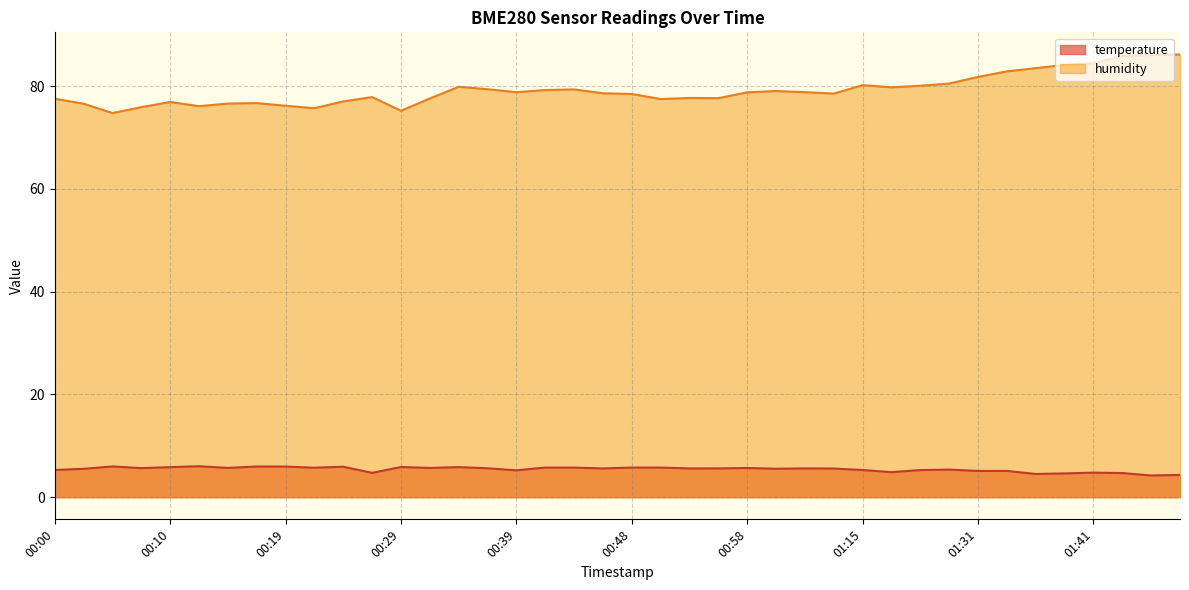

What is the sum of the humidity values at 00:05 and 00:46?

153.4